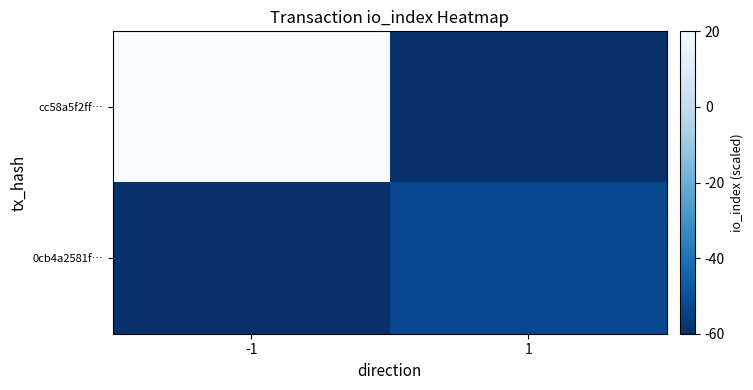

Which series has the widest spread of values?

cc58a5f2ff…